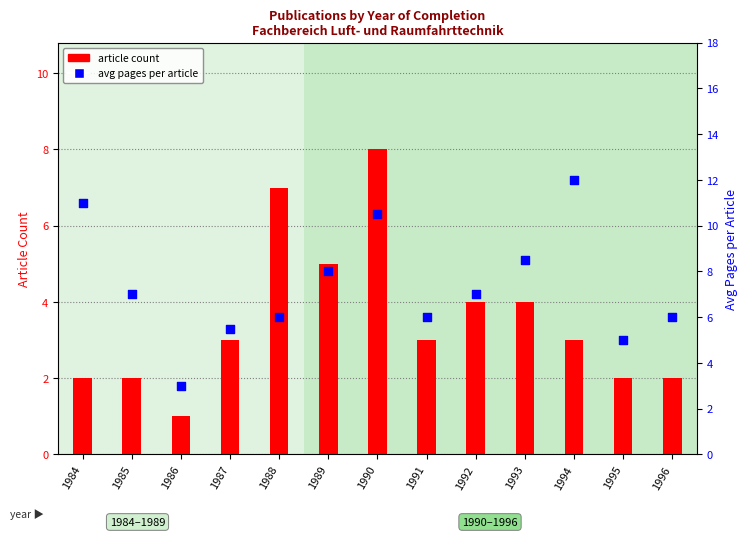

Which series contains the highest Y value?

avg pages per article